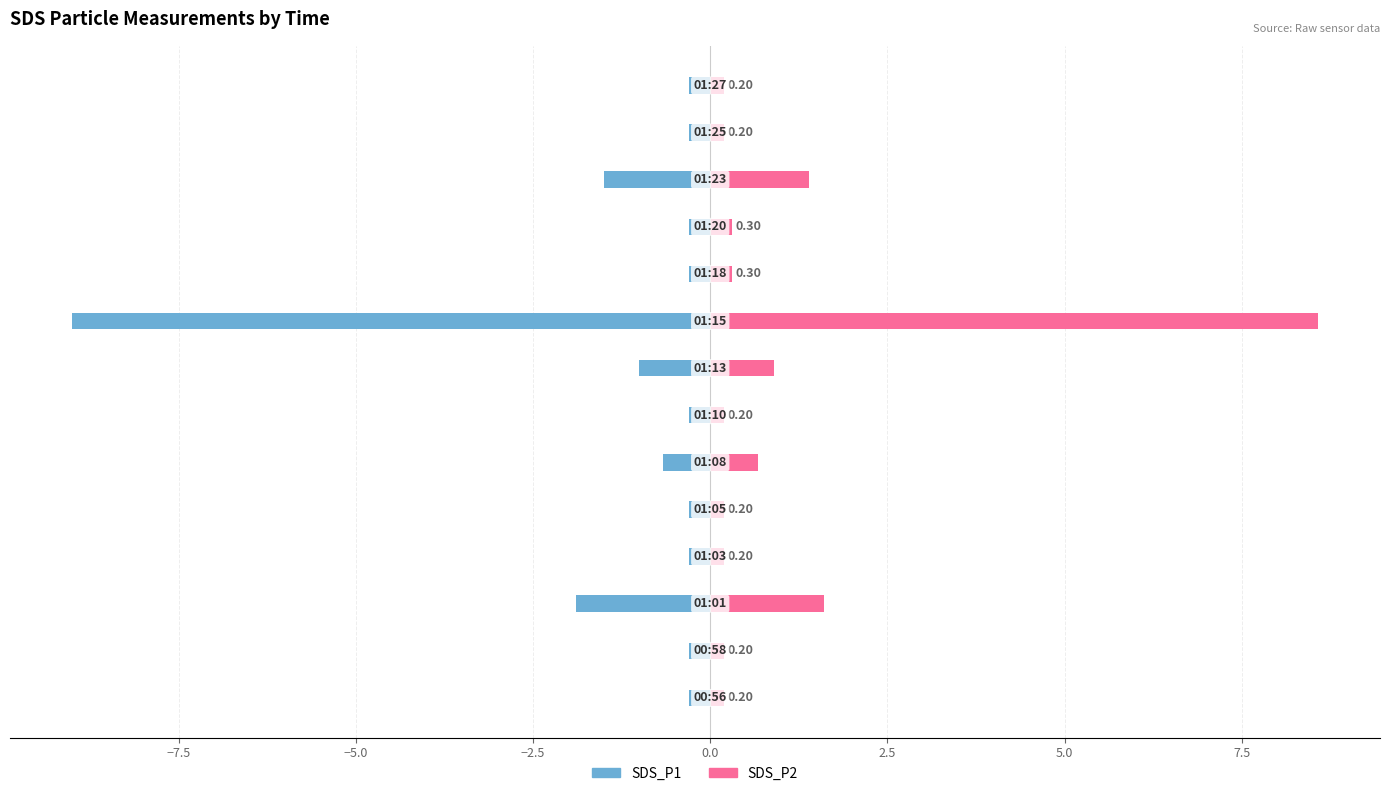

What is the minimum value for SDS_P2?

0.2